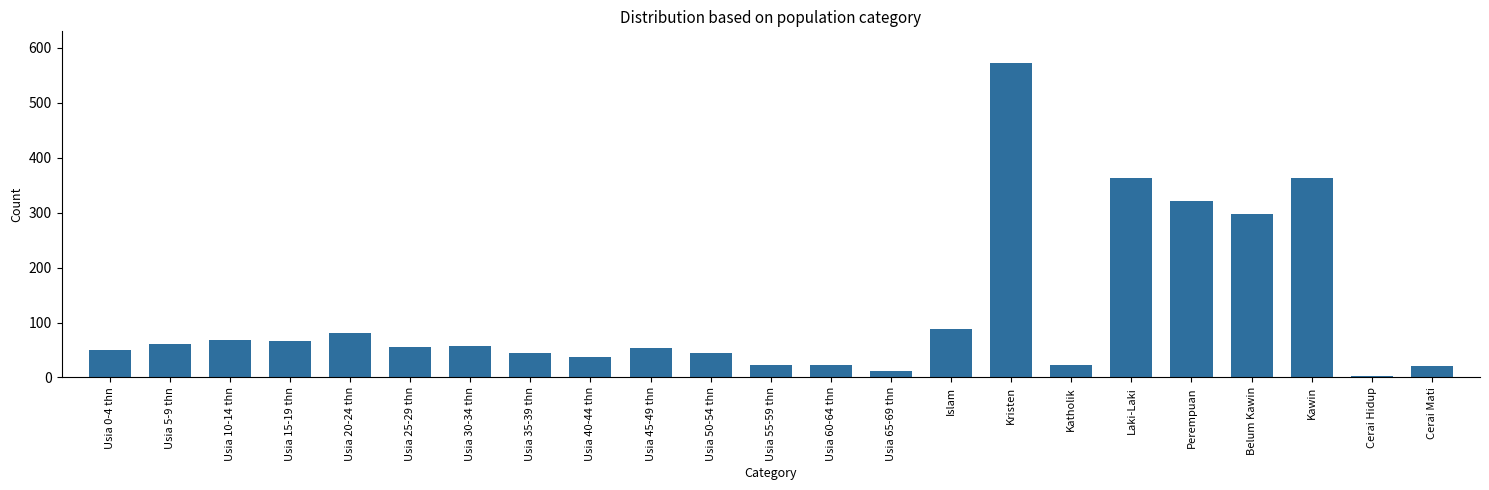

True or false: the data shows 80 at Usia 30-34 thn.

False